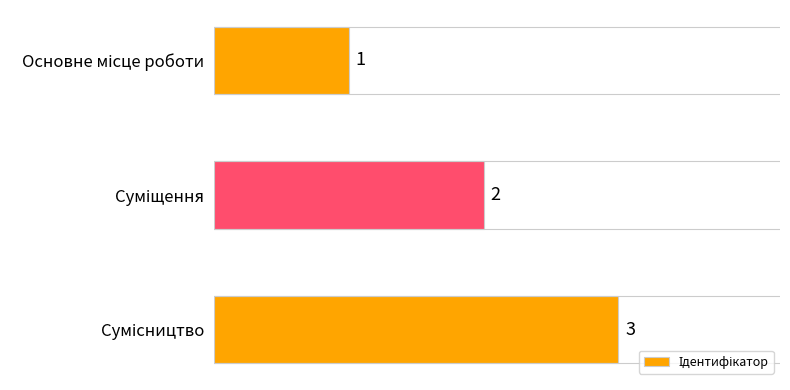

What is the maximum value shown in the chart?

3